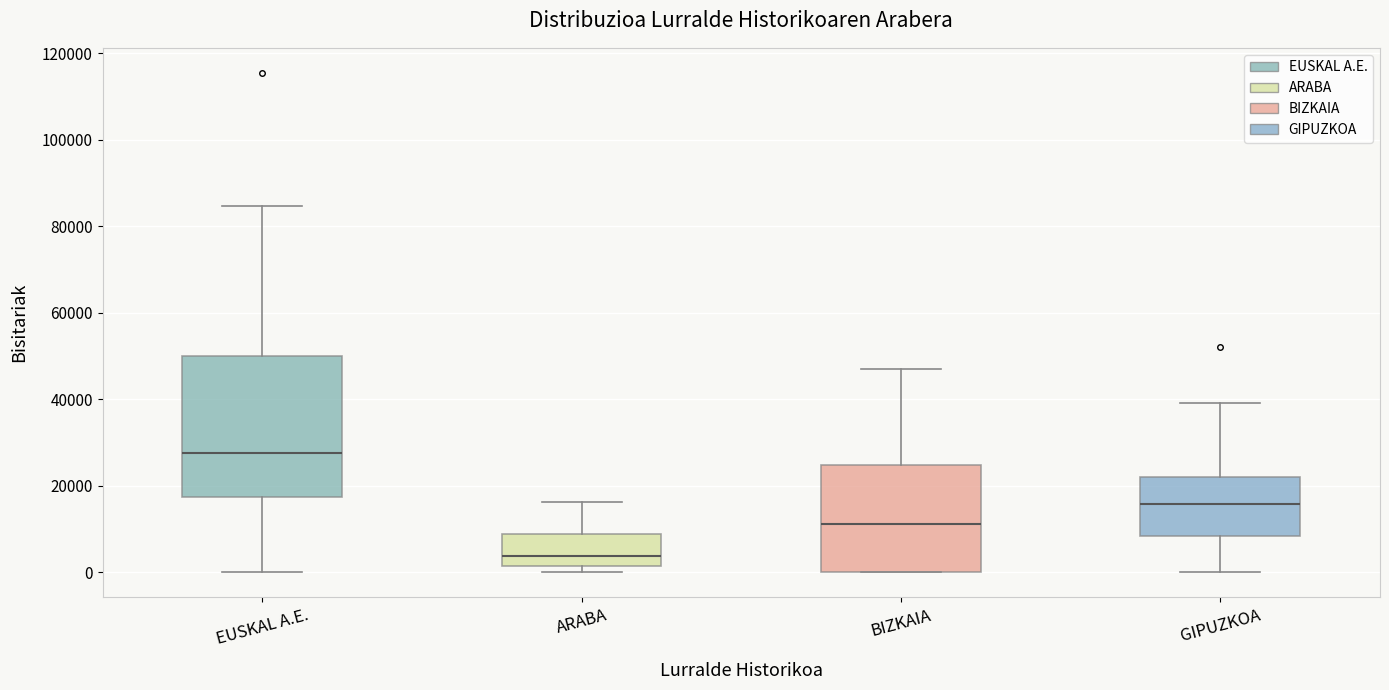

Where does the median line of the box for EUSKAL A.E. sit on the y-axis? The values are not printed on the chart, so give them approximately, as read against the axis.

28000